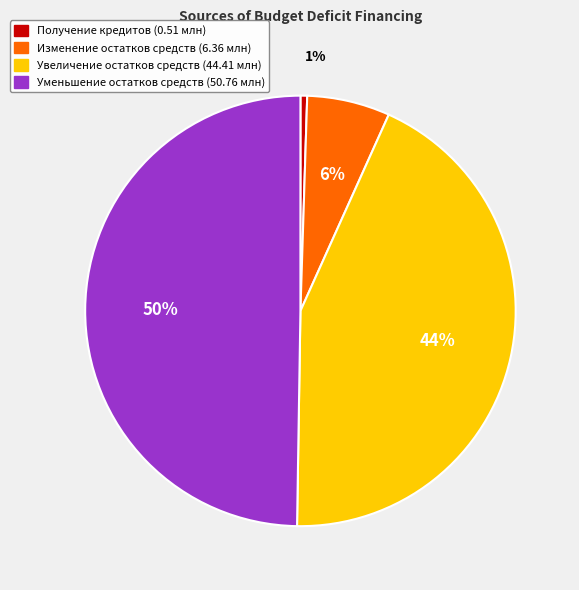

To the nearest percent, what is the difference between the largest and smallest slice percentages?

49%